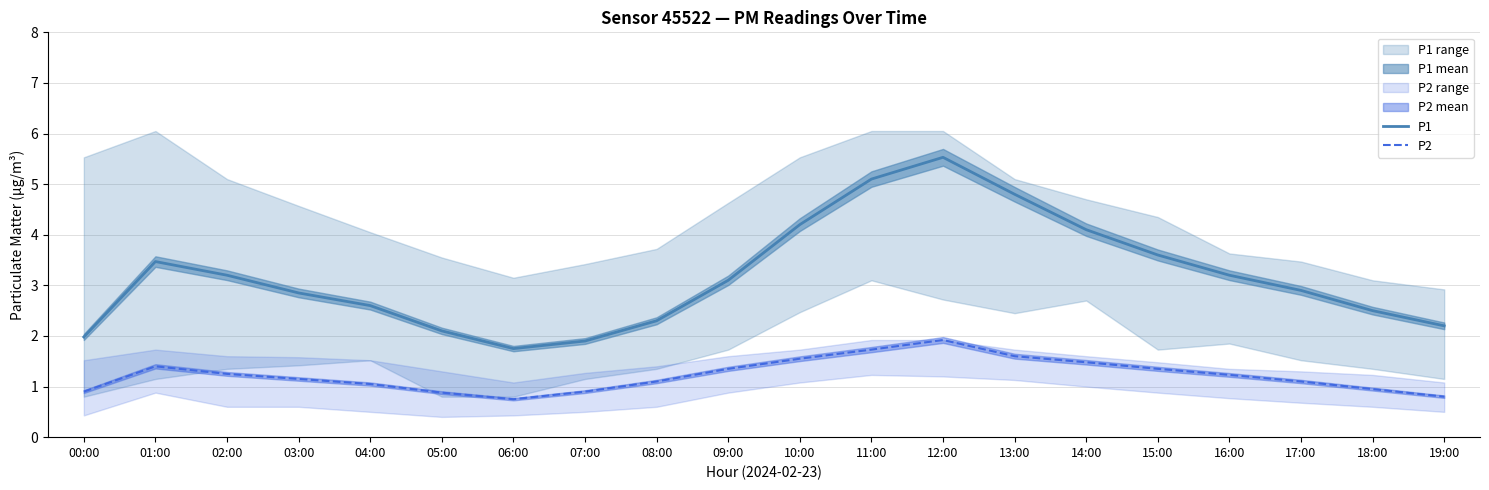

Which series has the widest spread of values?

P1